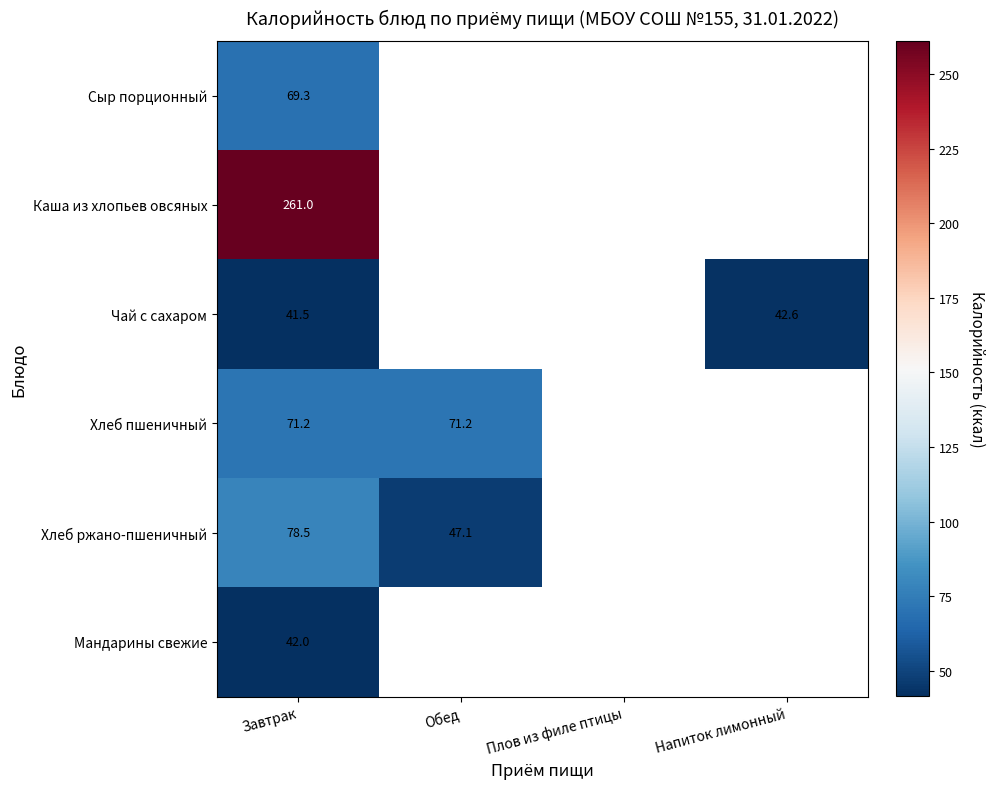

What is the total value across all series at Завтрак?

563.5